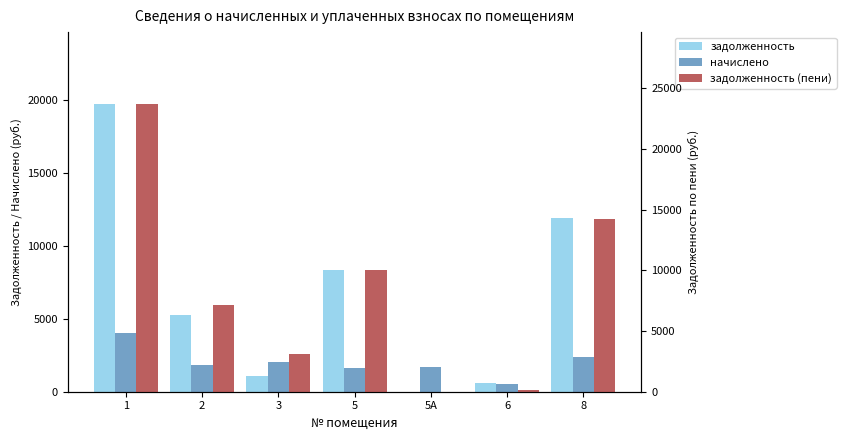

At which label does задолженность (пени) reach its peak?

1